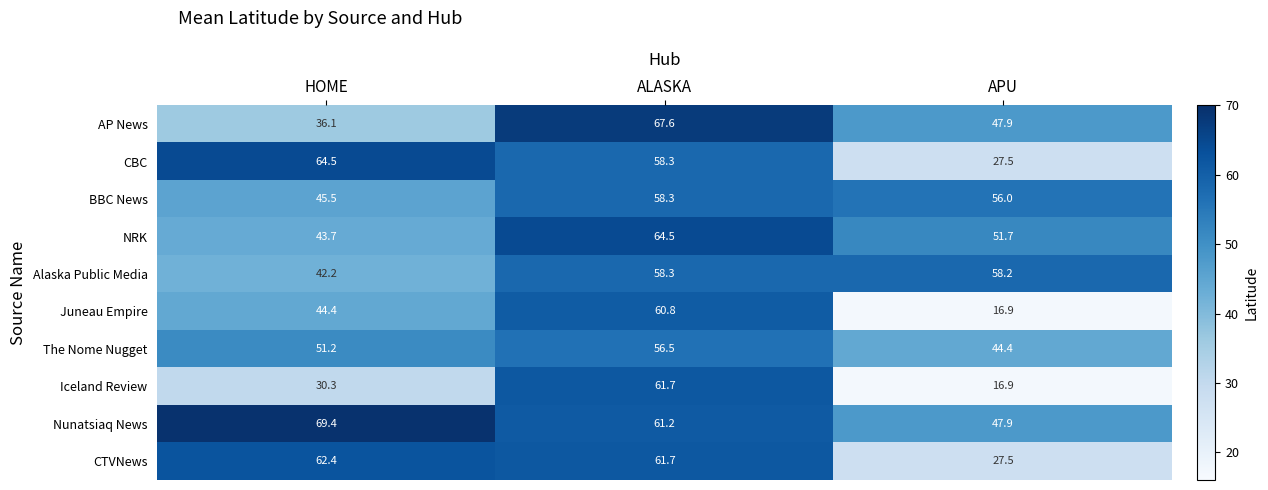

How many data points does each series have?

3